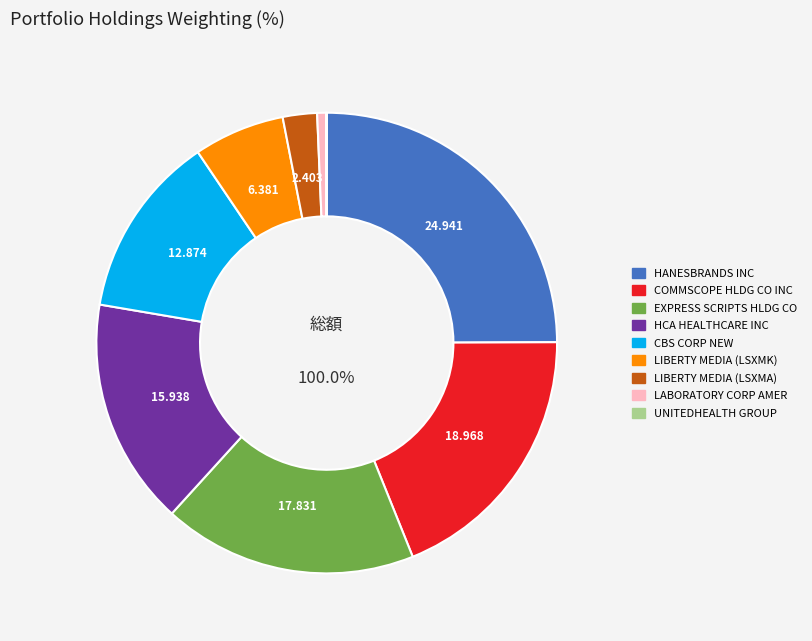

Count the number of slices in the pie.

9